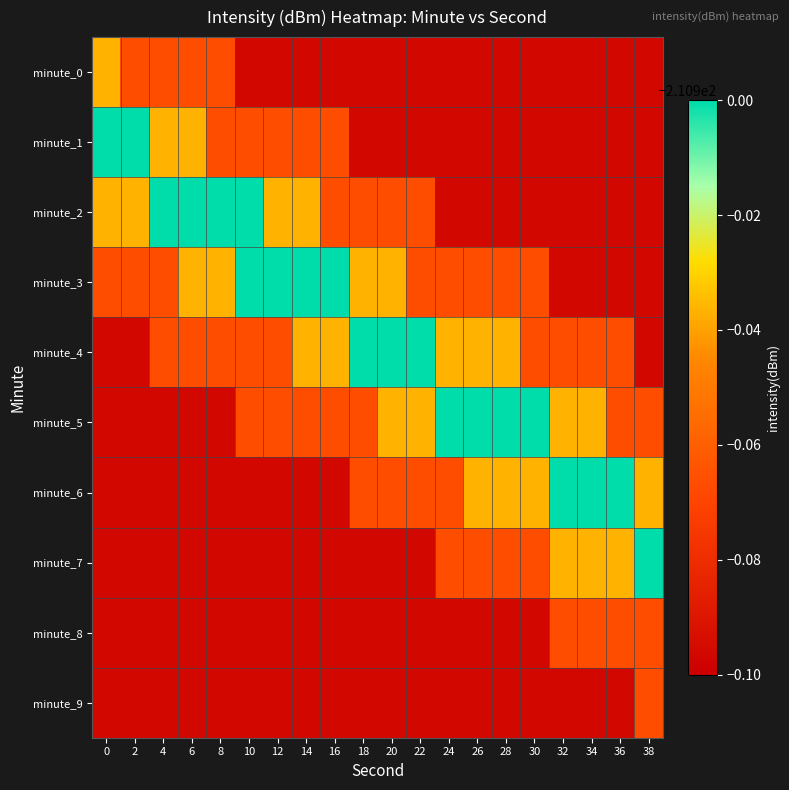

Between 0 and 38, which series saw the biggest shift?

minute_1